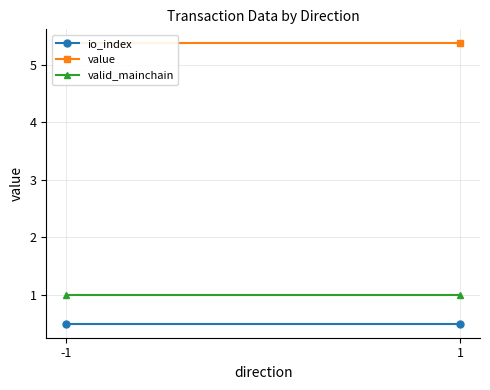

Which series changed the most between -1 and 1?

io_index